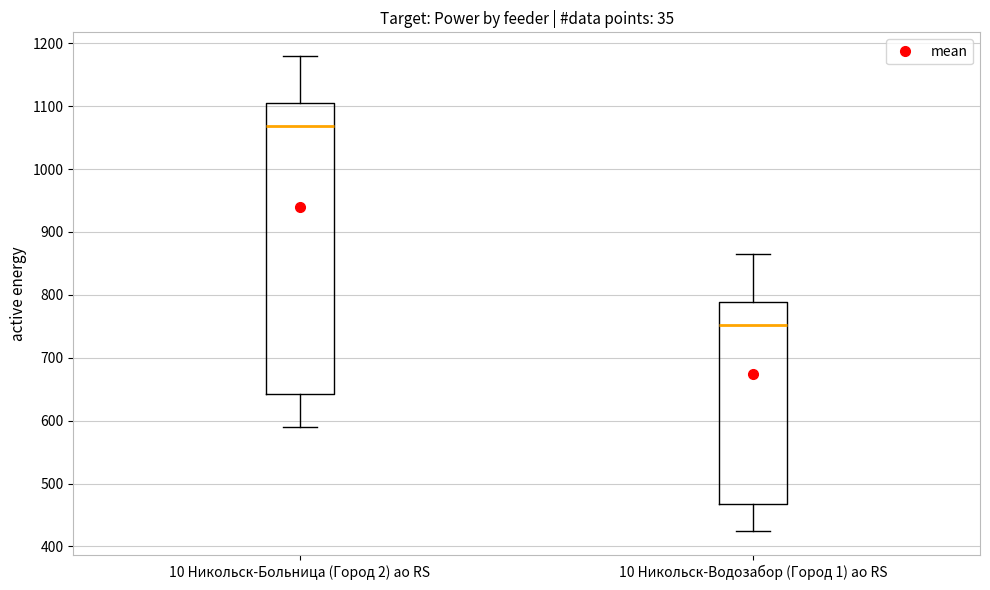

Which box has the lowest median line?

10 Никольск-Водозабор (Город 1) ао RS